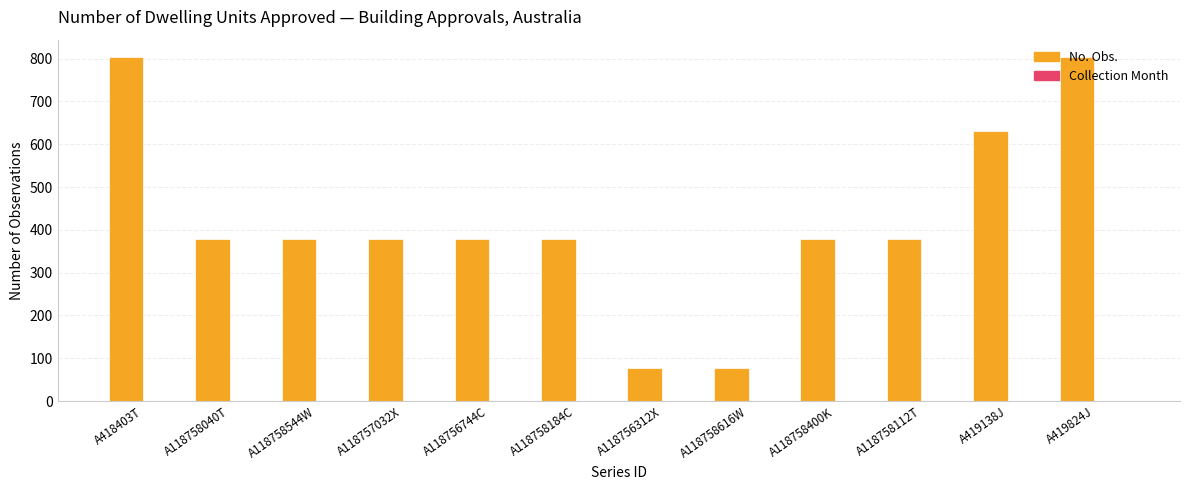

What is the sum of all No. Obs. values?

5040